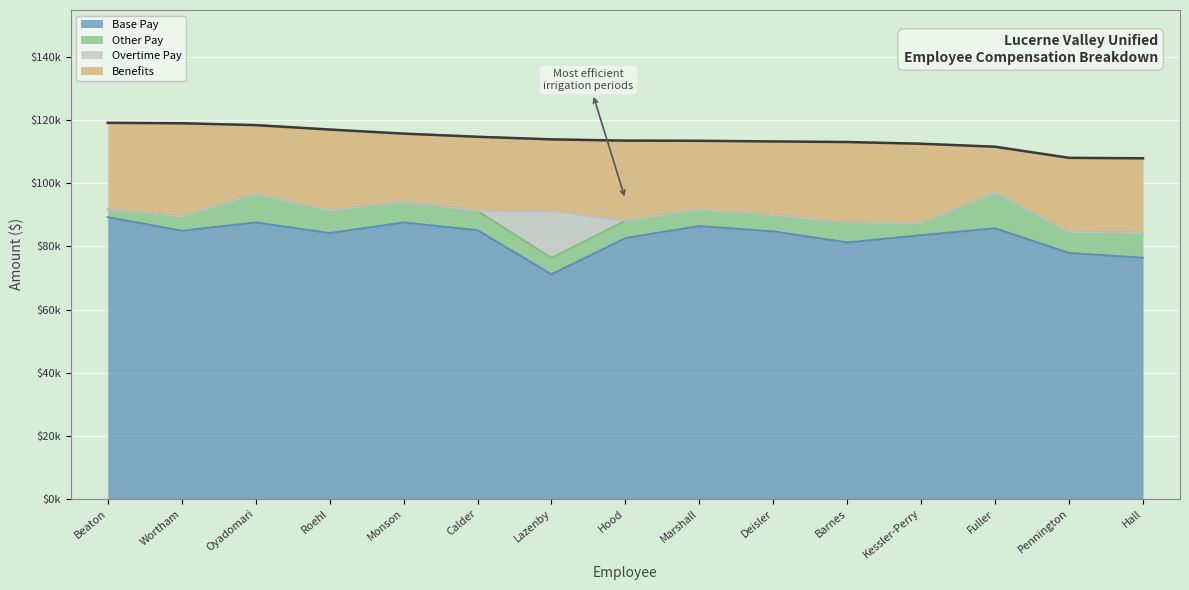

At which category does the chart reach its minimum across all series?

Beaton